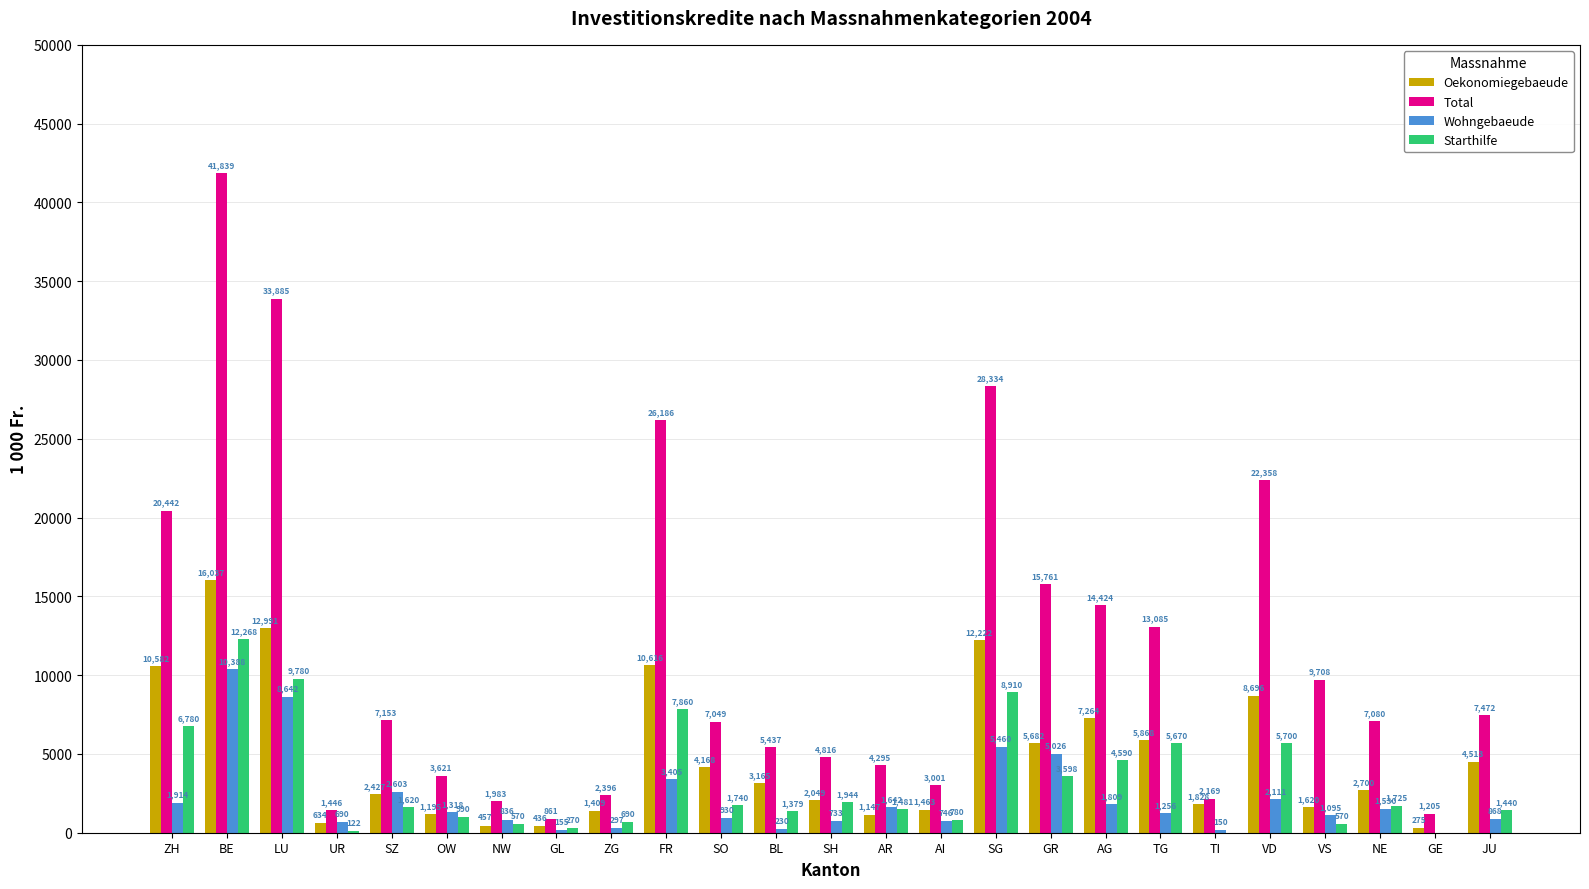

At which label is Starthilfe closest to 6133?

VD